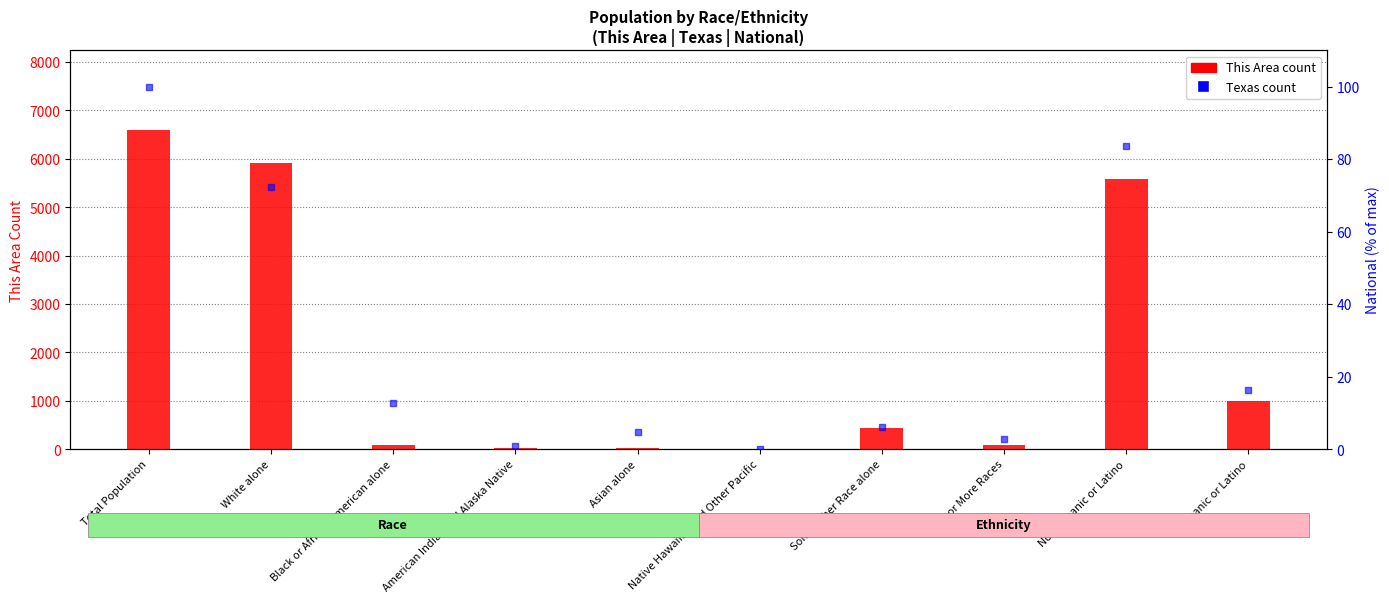

Is the value of Texas at Total Population greater than the value of This Area at Hispanic or Latino?

Yes